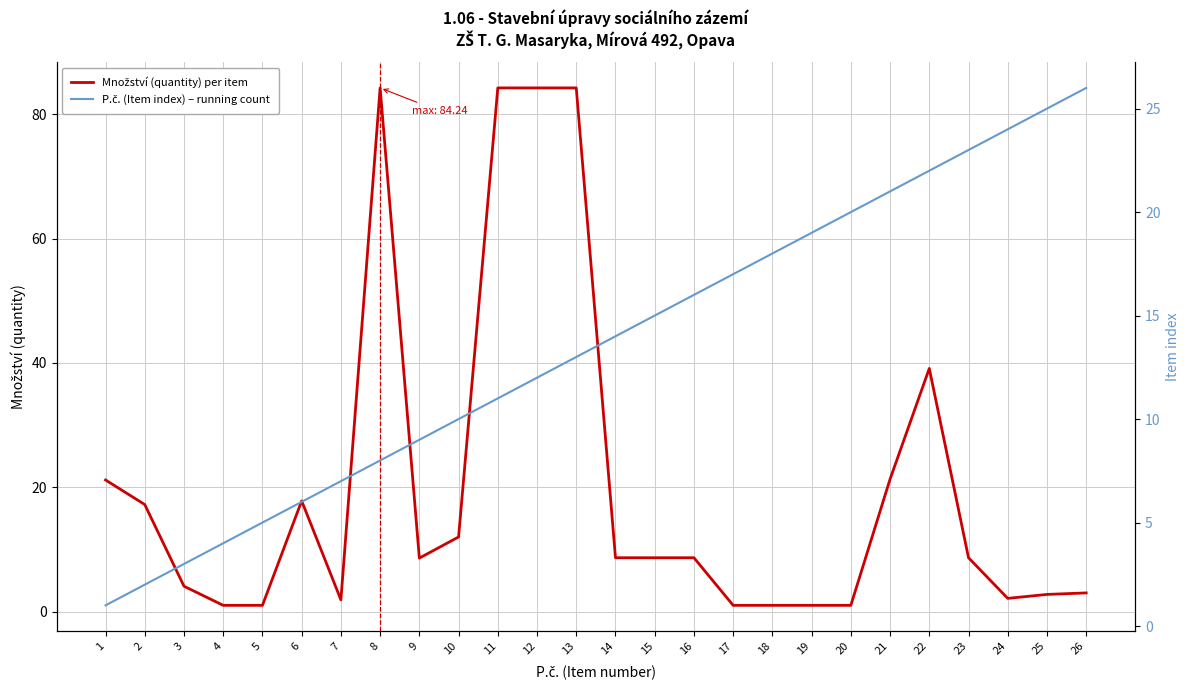

How many categories are shown in the chart?

26